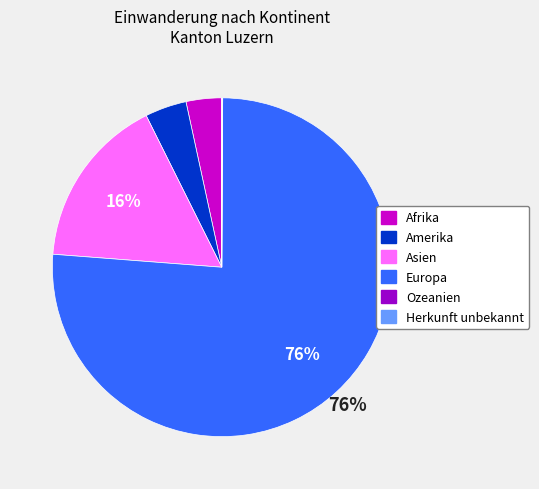

Which category has the biggest portion of the pie?

Europa